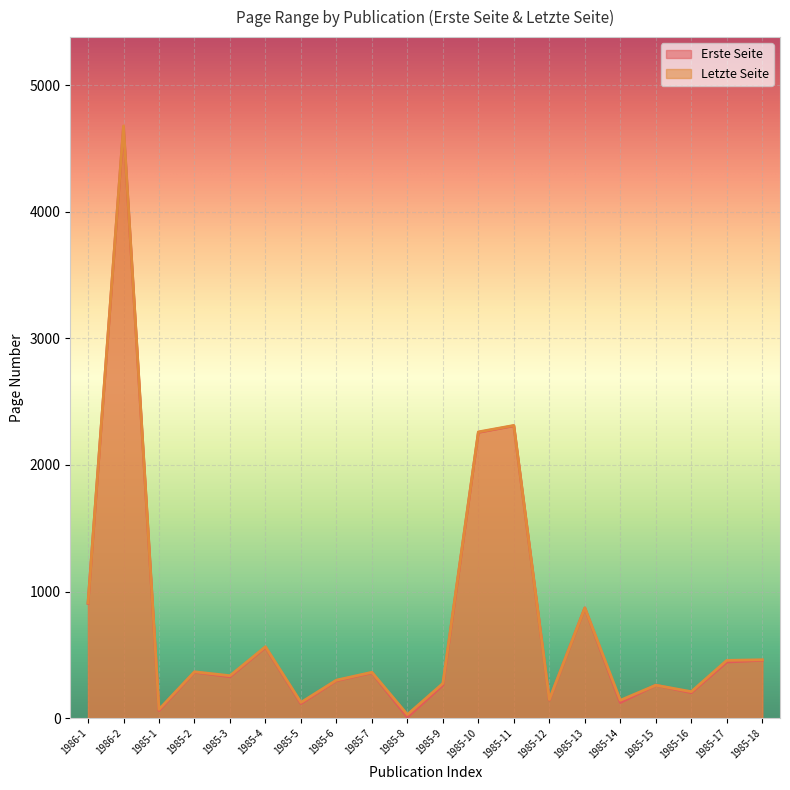

True or false: Letzte Seite has more than 1 interior local peaks.

True